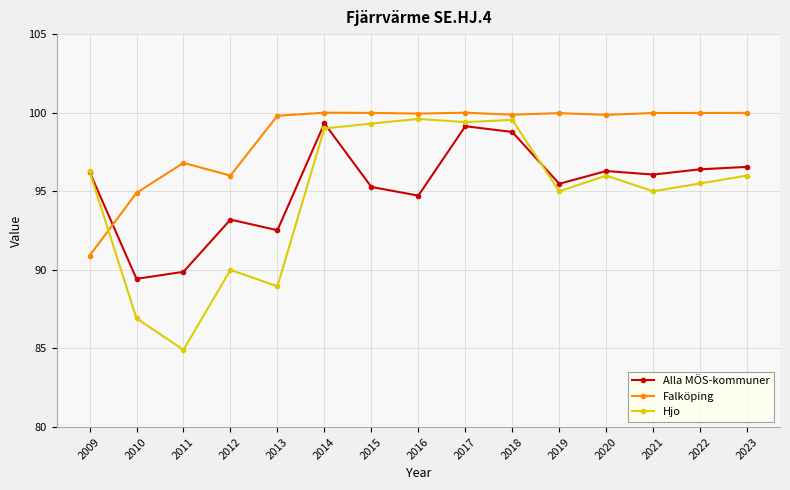

The value of Falköping at 2015 is 161.0. True or false?

False